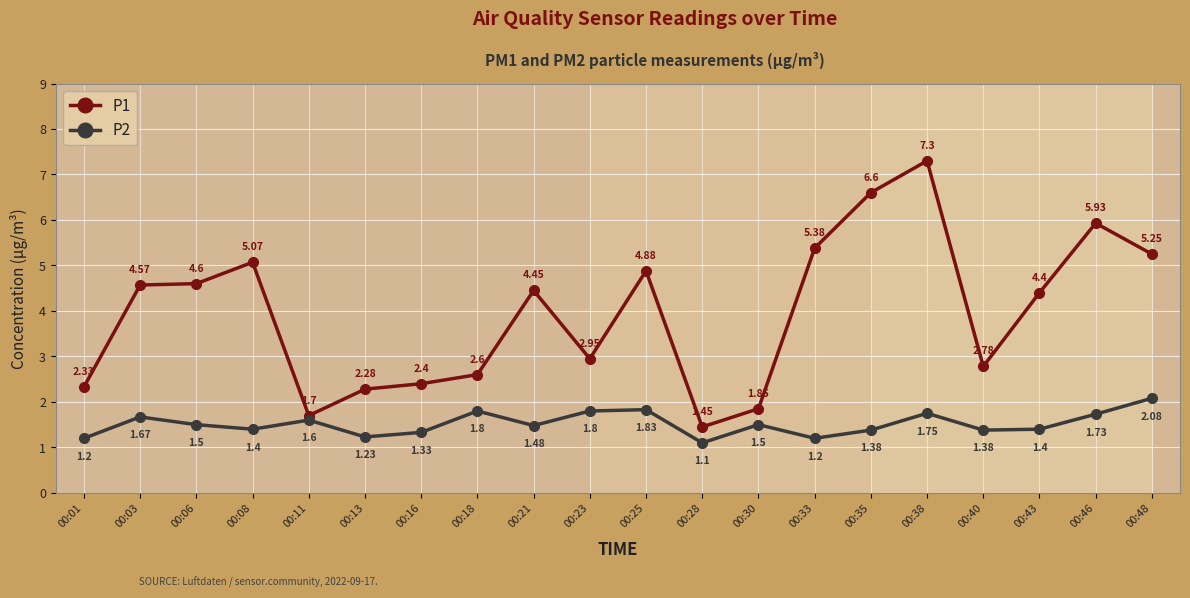

True or false: P1 has a value of 4.9 at 00:25.

True